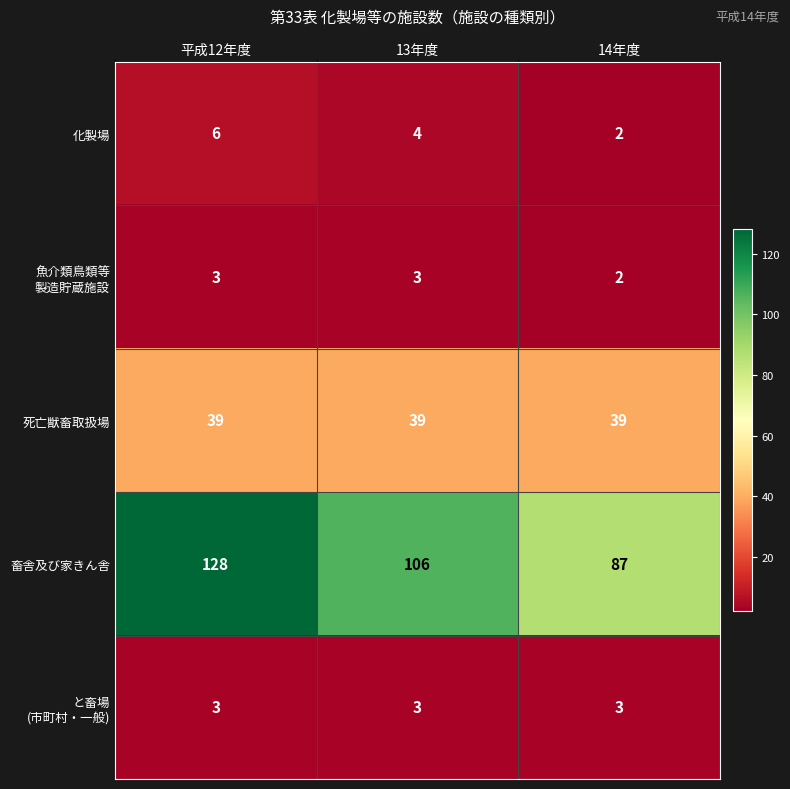

What is the highest value of the 畜舎及び家きん舎 series?

128